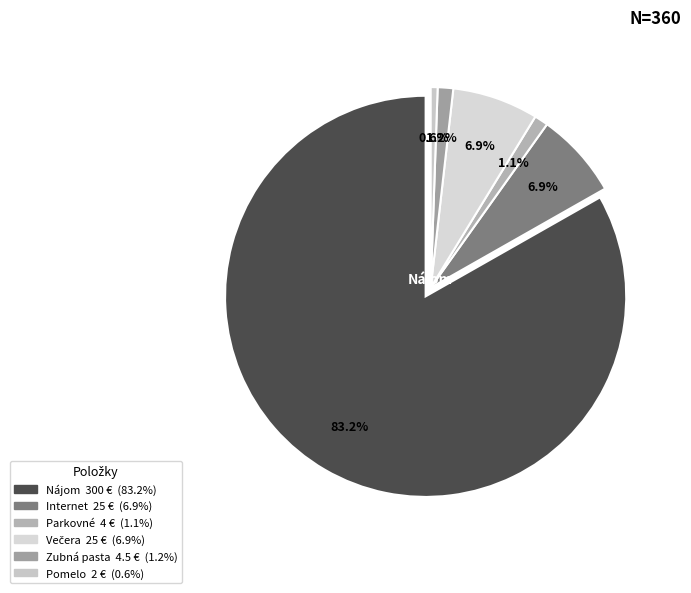

Rank the categories by value from highest to lowest.

Nájom, Internet, Večera, Zubná pasta, Parkovné, Pomelo